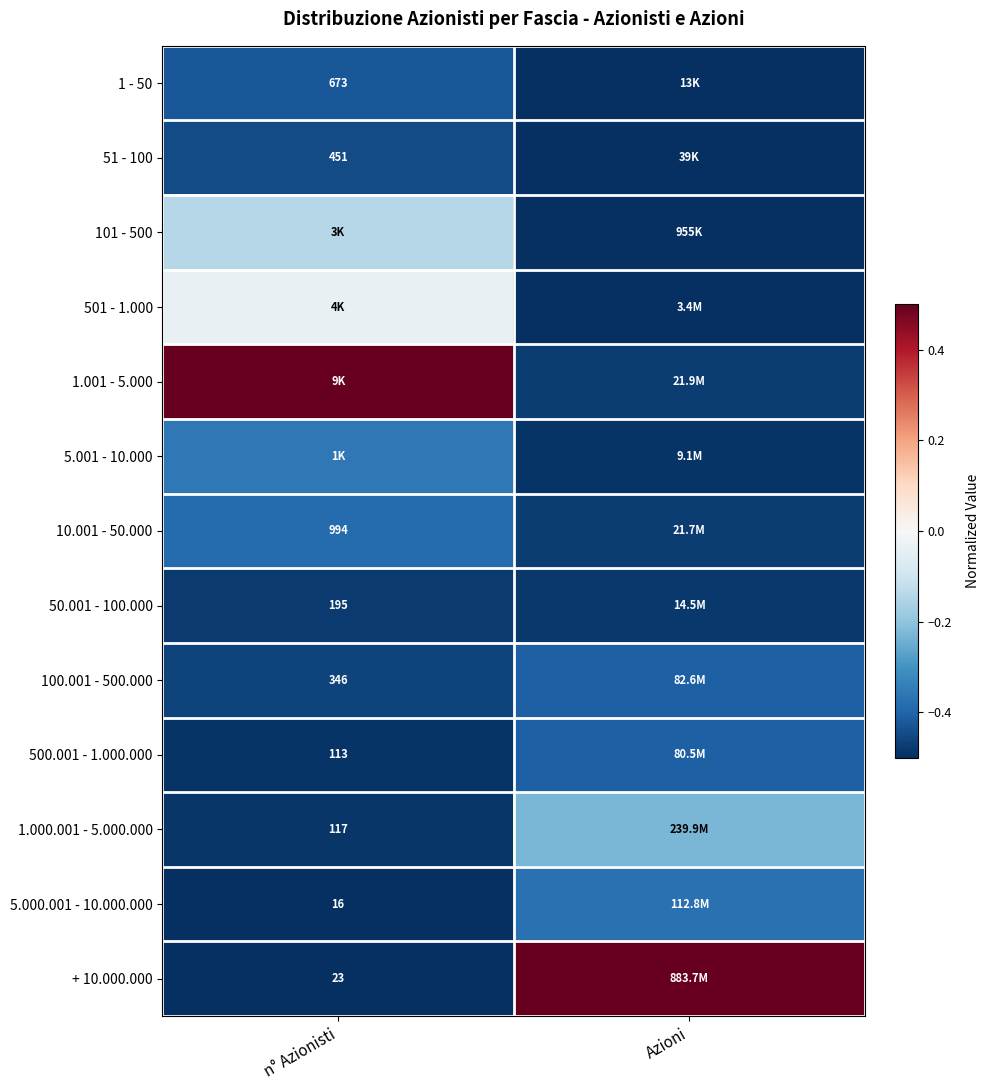

At how many categories does at least one series exceed 0?

2